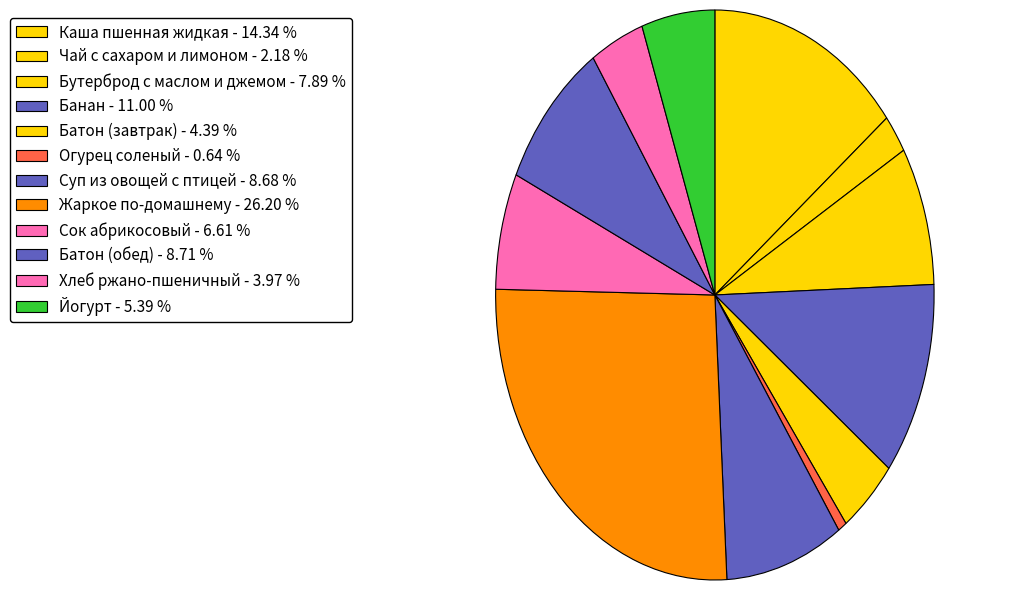

Approximately how many times larger is the value at Каша пшенная жидкая compared to Йогурт?

2.7